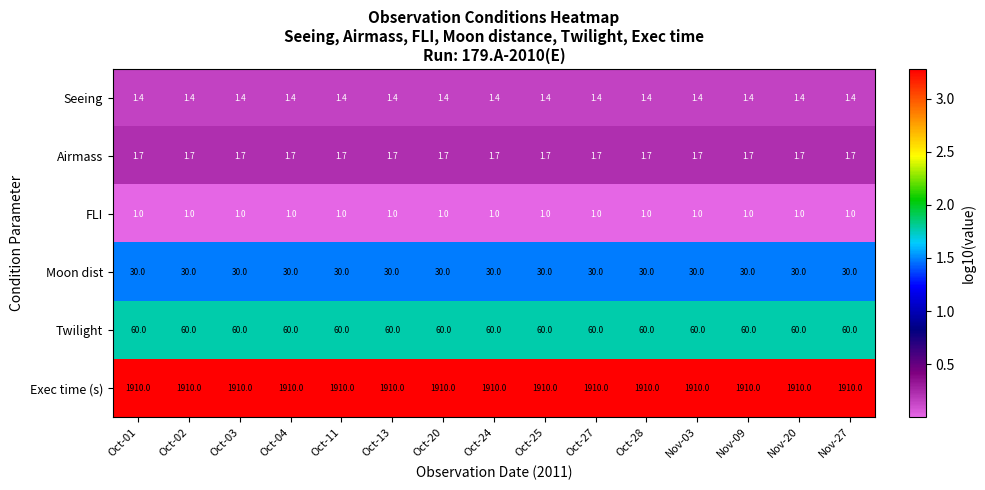

At how many categories does at least one series exceed 1?

15